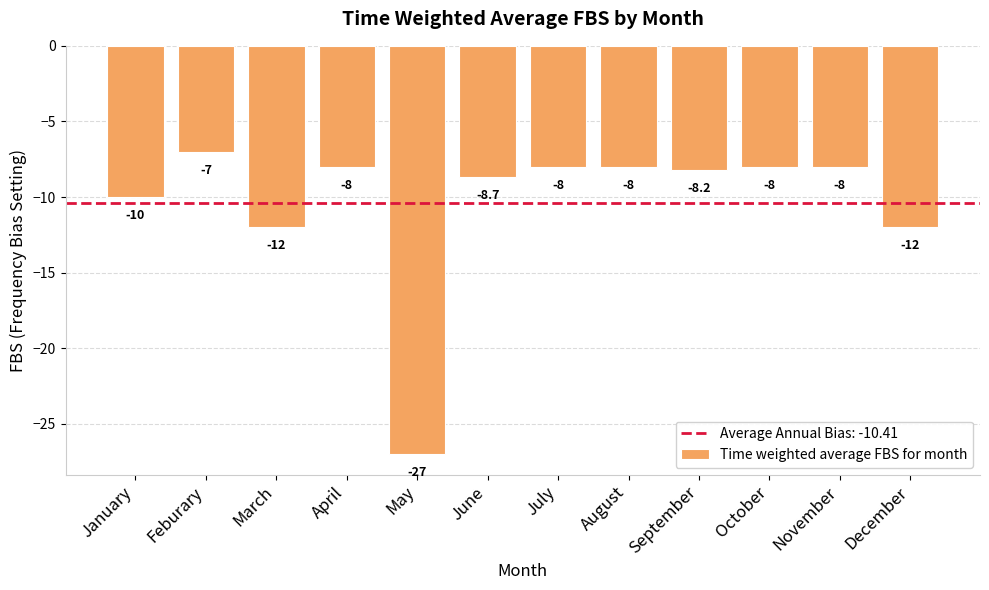

What is the change in value from January to November?

+2.0